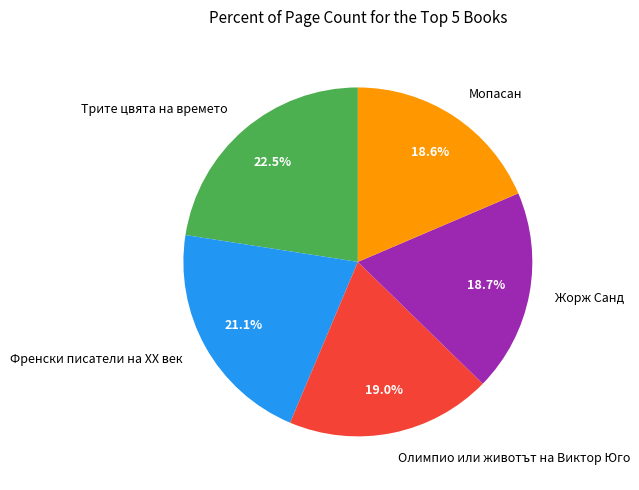

To the nearest percent, what portion does Френски писатели на XX век represent?

21%